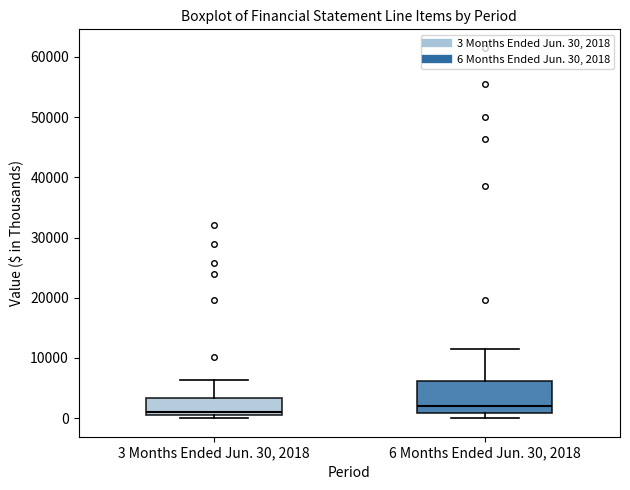

Which box is the tallest, from its lower edge to its upper edge?

6 Months Ended Jun. 30, 2018